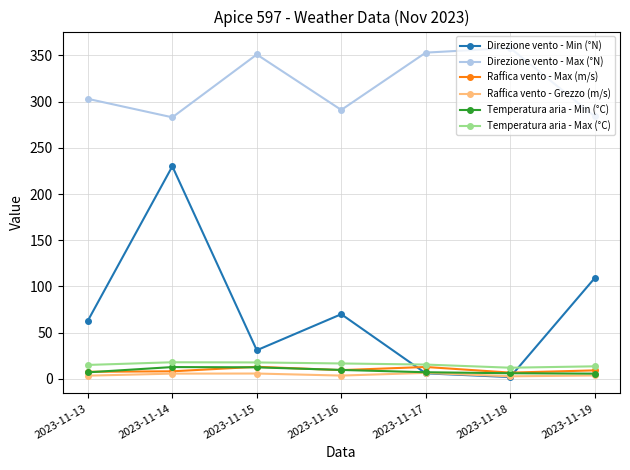

What is the value of the Direzione vento - Min (°N) point at the 7th from the left?

109.0